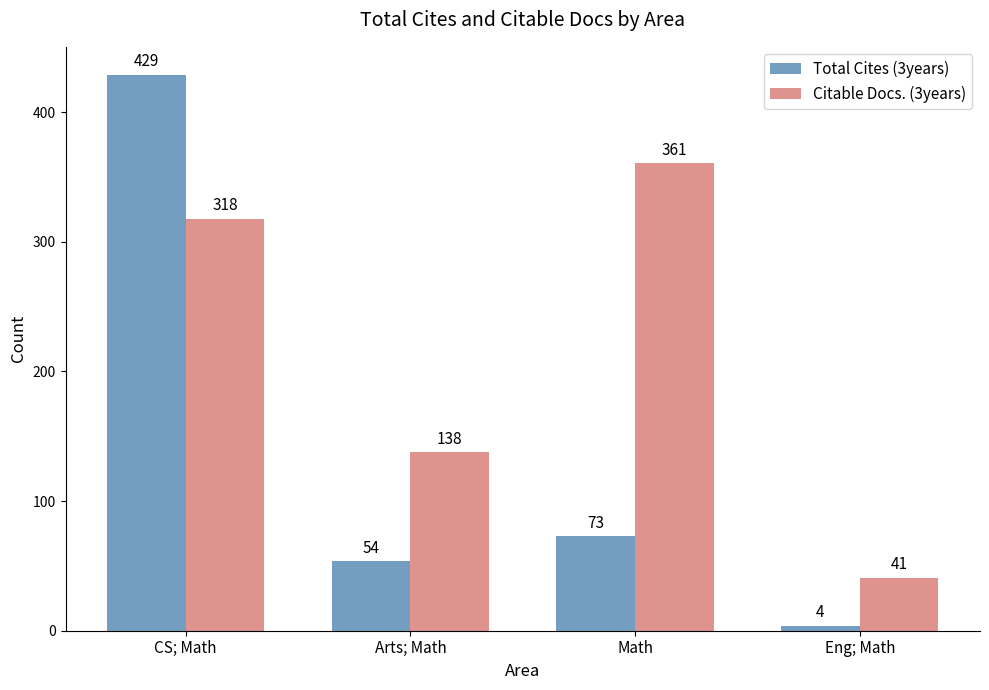

What is the label of the 2nd bar from the right?

Math